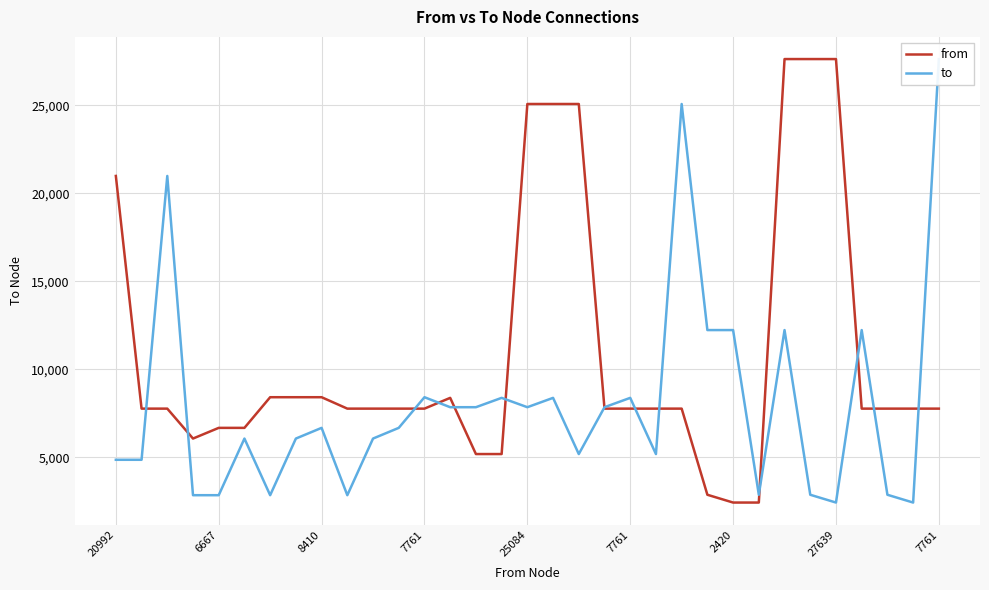

What is the value of the to point at the 12th from the left?

6667